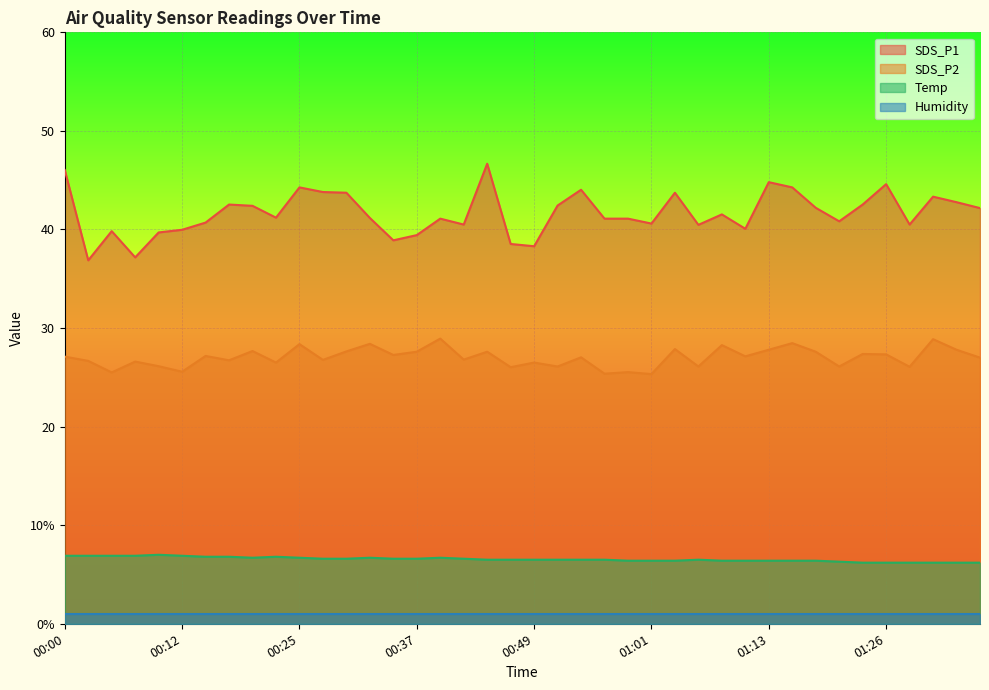

The value of SDS_P2 at 00:34 is 14.0. True or false?

False